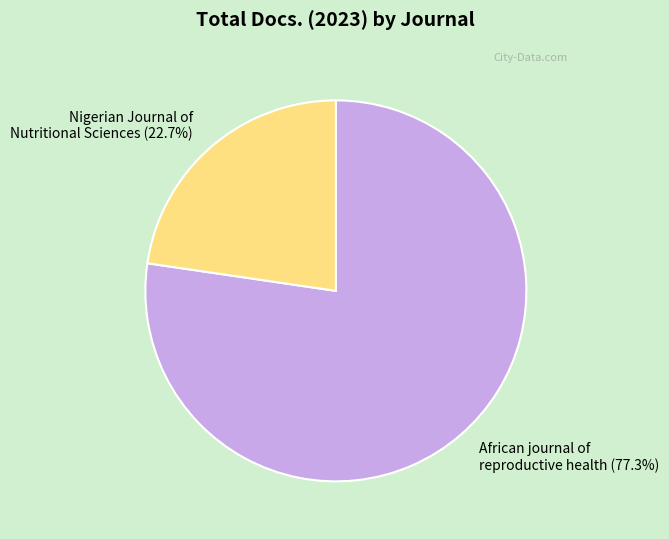

Rank the categories by value from highest to lowest.

African journal of reproductive health (77.3%), Nigerian Journal of Nutritional Sciences (22.7%)